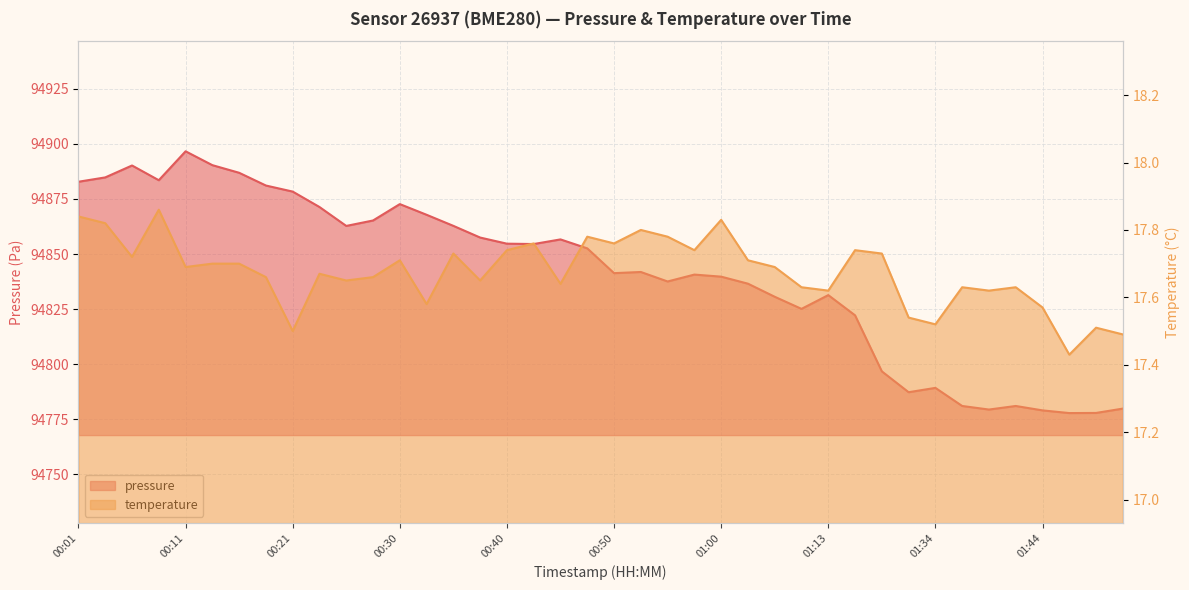

True or false: pressure and temperature intersect in this chart.

False